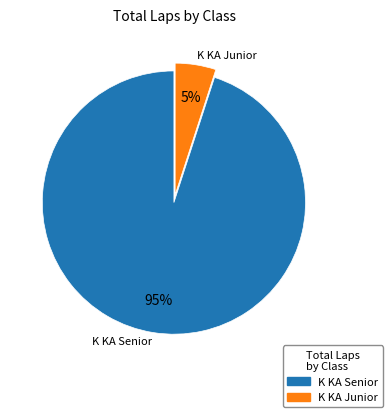

To the nearest percent, what is the difference between the largest and smallest slice percentages?

90%